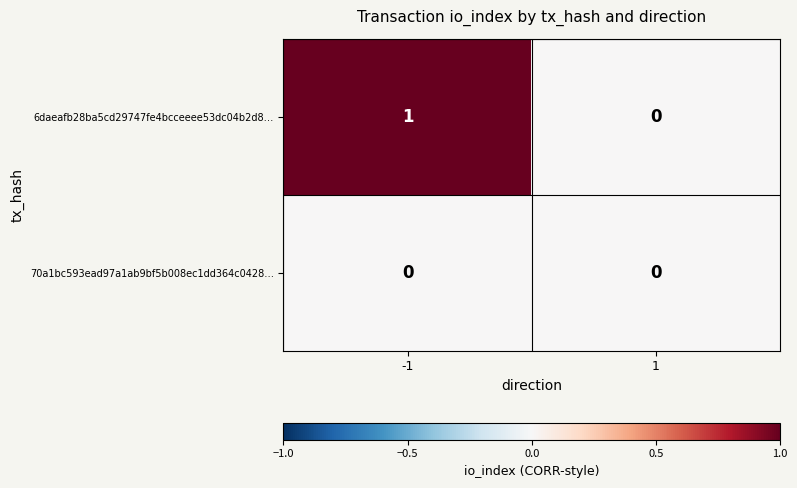

True or false: 70a1bc593ead97a1ab9bf5b008ec1dd364c0428… has a value of 0 at -1.

True